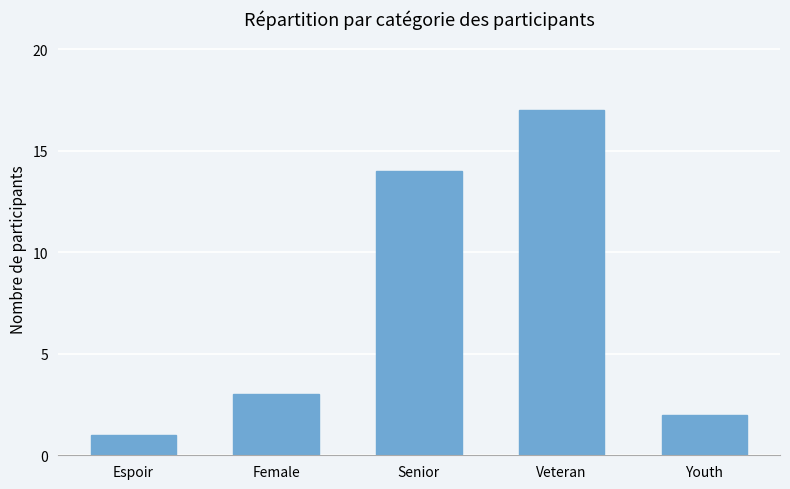

Reading left to right, extract all data points from this chart.

1	3	14	17	2